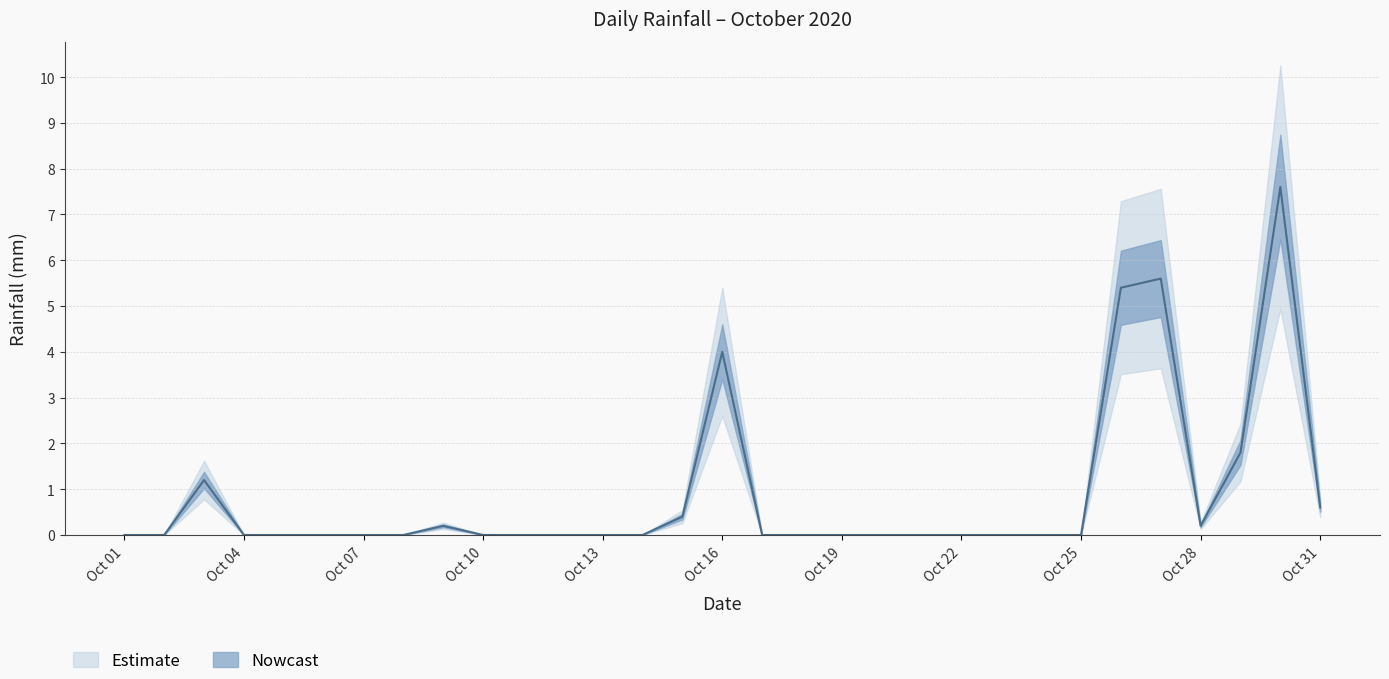

How many lines are shown in the chart?

1